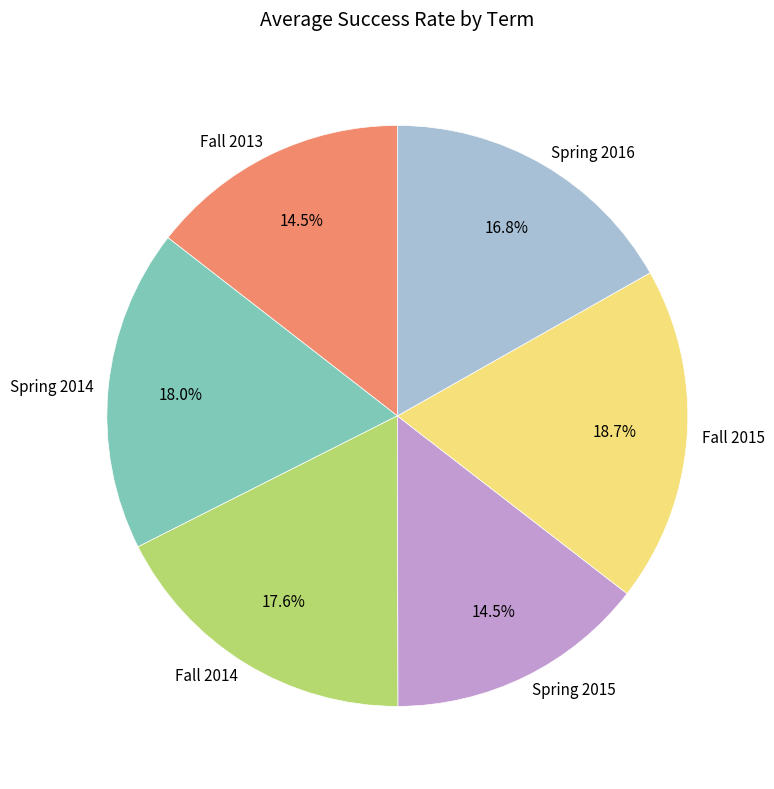

What percentage is the Fall 2014 slice, to the nearest percent?

17%